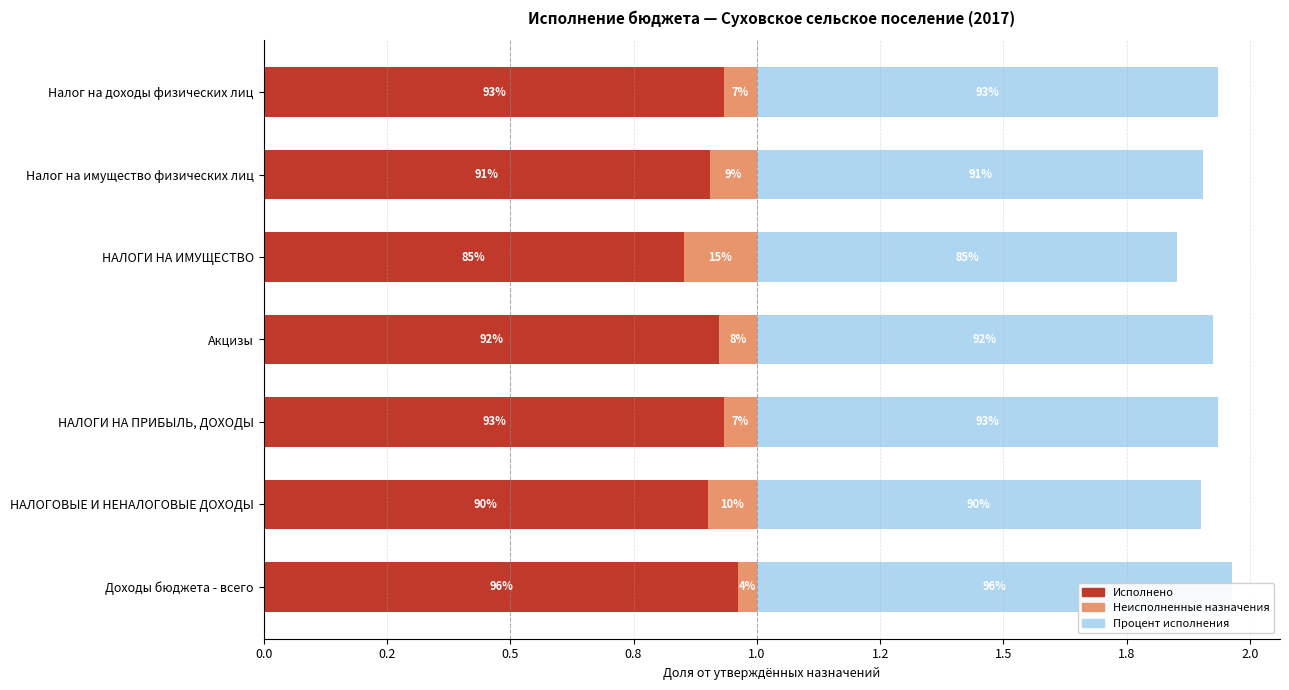

What is the highest value of the Процент исполнения series?

1.0